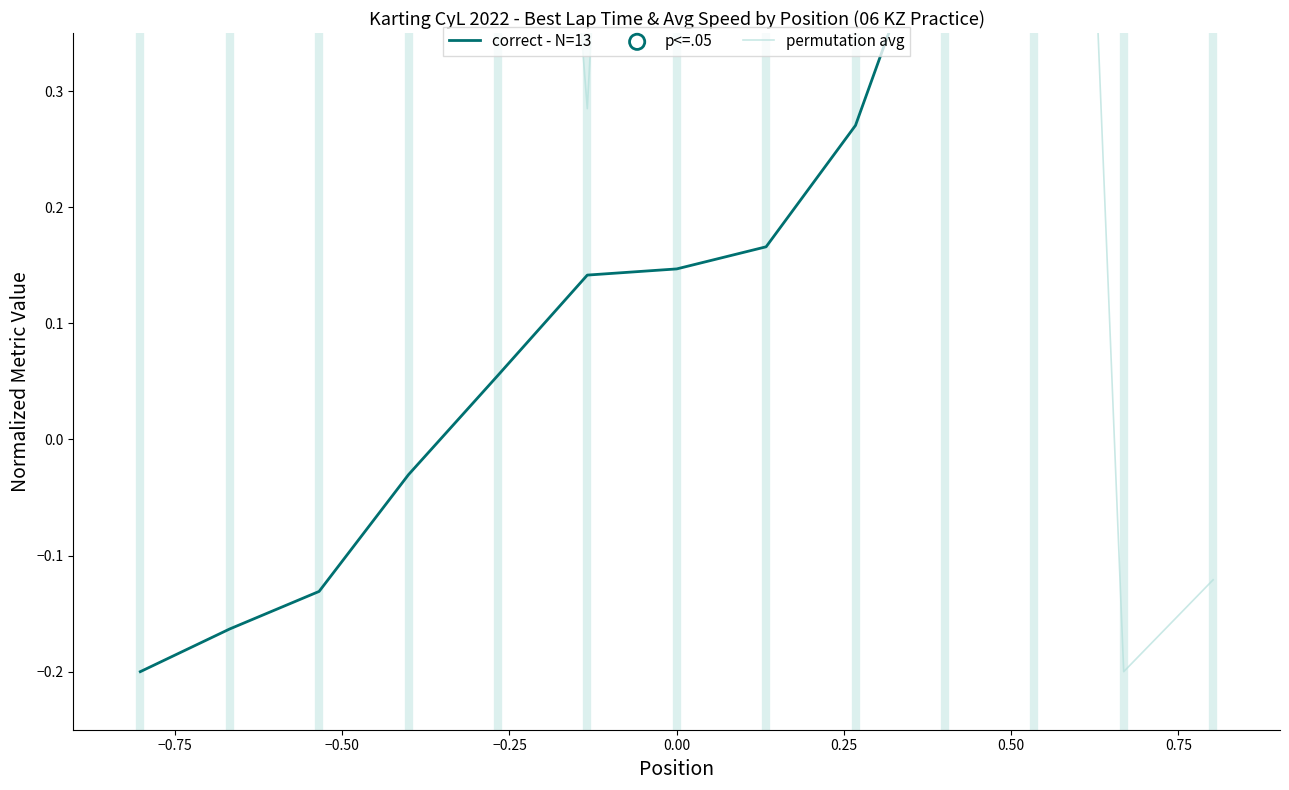

Which series has the widest spread of Y values?

correct - N=13